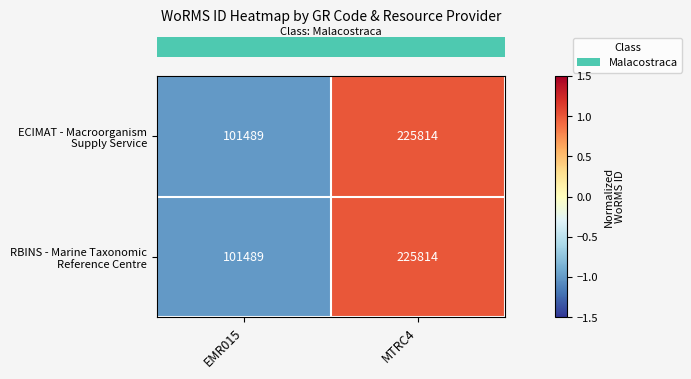

At which category does the chart reach its peak across all series?

MTRC4